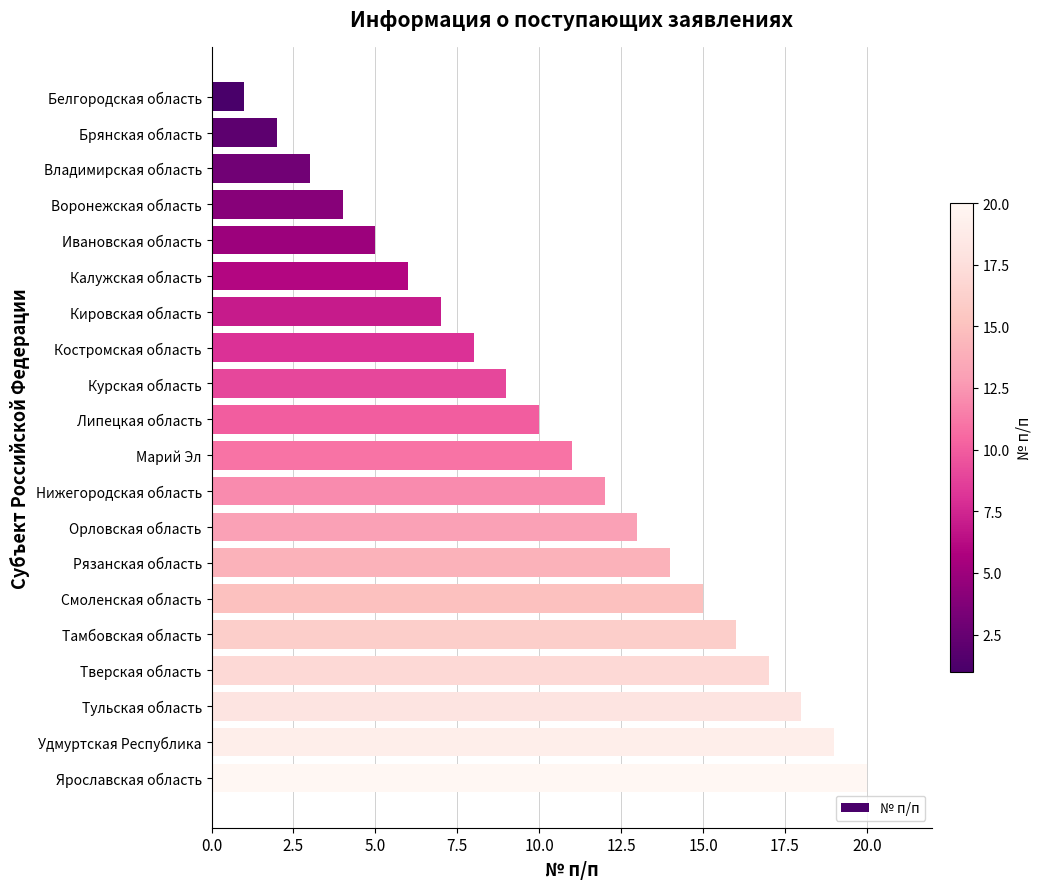

Rank the categories by value from highest to lowest.

Ярославская область, Удмуртская Республика, Тульская область, Тверская область, Тамбовская область, Смоленская область, Рязанская область, Орловская область, Нижегородская область, Марий Эл, Липецкая область, Курская область, Костромская область, Кировская область, Калужская область, Ивановская область, Воронежская область, Владимирская область, Брянская область, Белгородская область